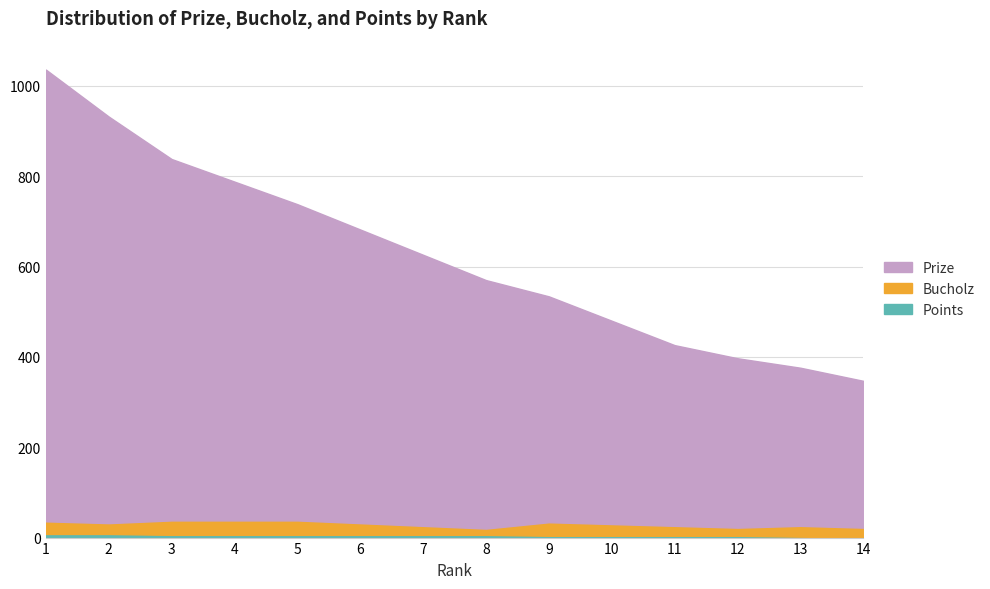

True or false: Prize and Bucholz intersect in this chart.

False